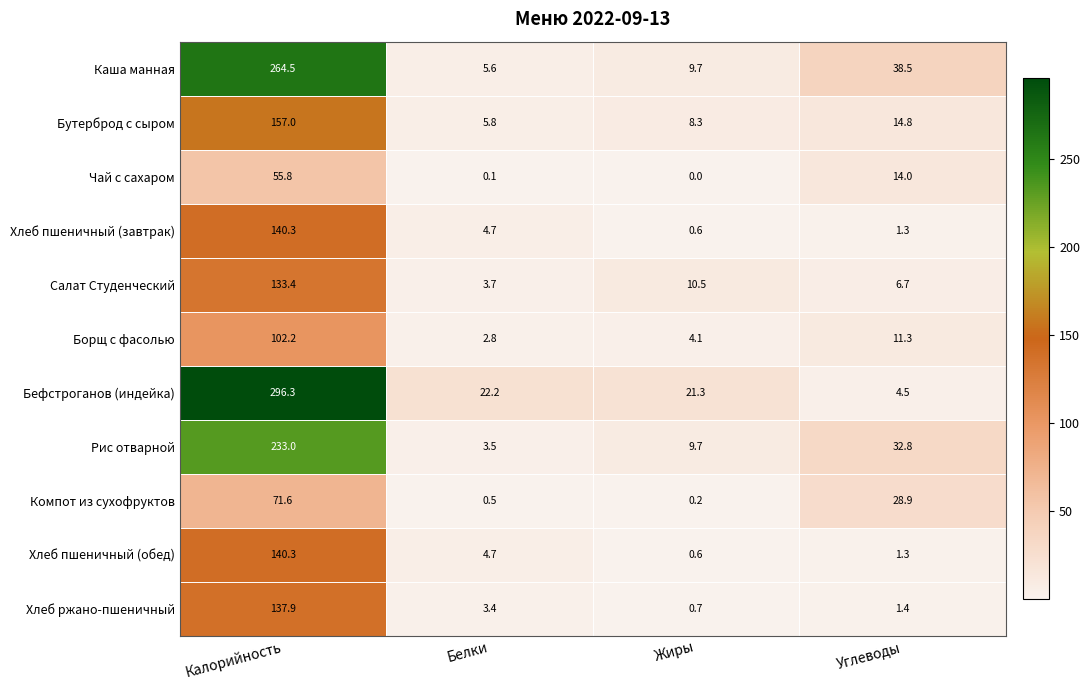

Where is Борщ с фасолью nearest to the value 52?

Углеводы